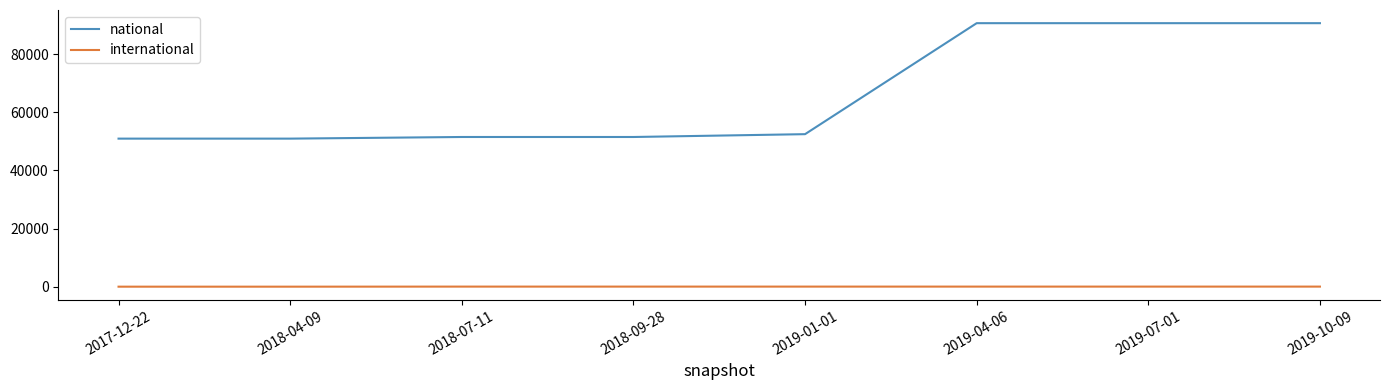

The value of national at 2018-07-11 is 51509. True or false?

True